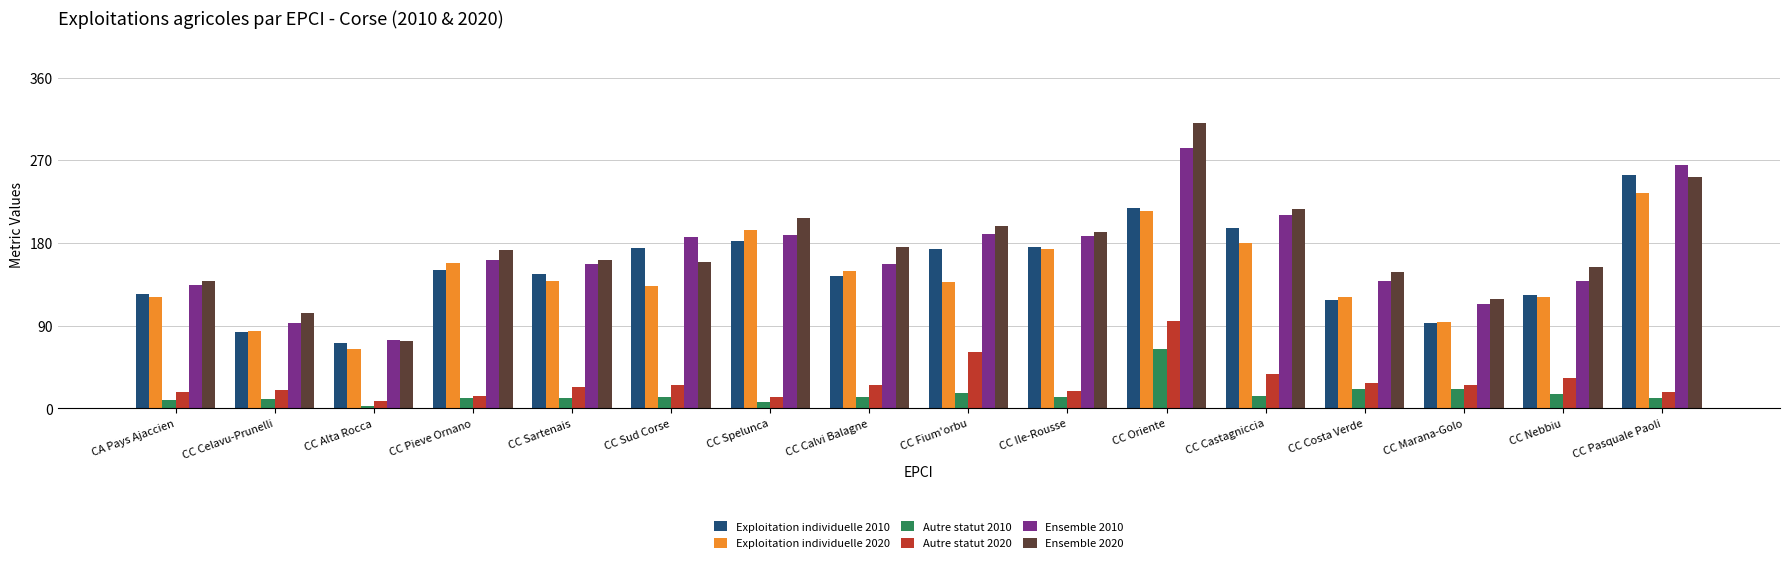

Between CA Pays Ajaccien and CC Fium'orbu, which series saw the biggest shift?

Ensemble 2020